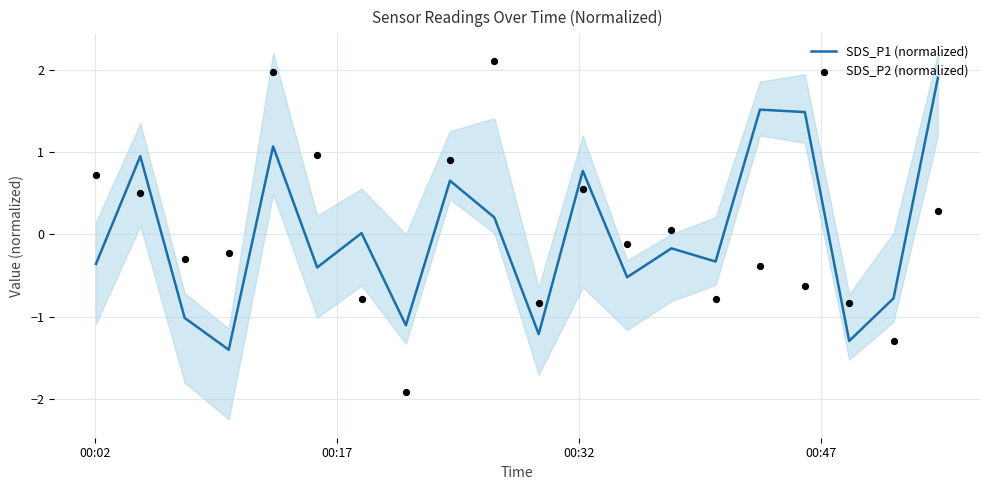

What is the highest value of the SDS_P1 (normalized) series?

1.9